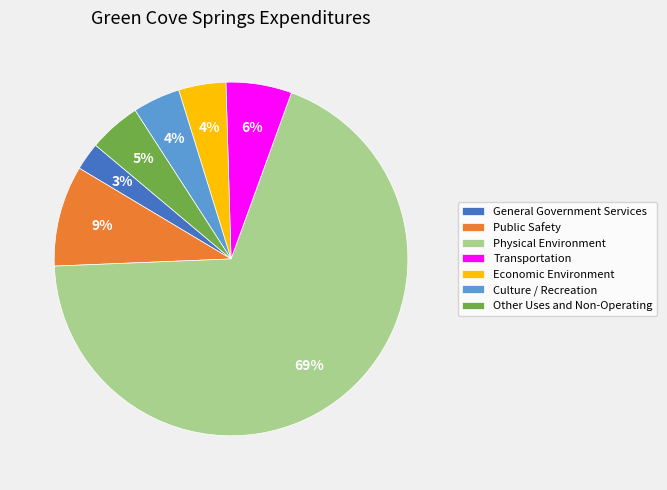

Which slice is the largest?

Physical Environment